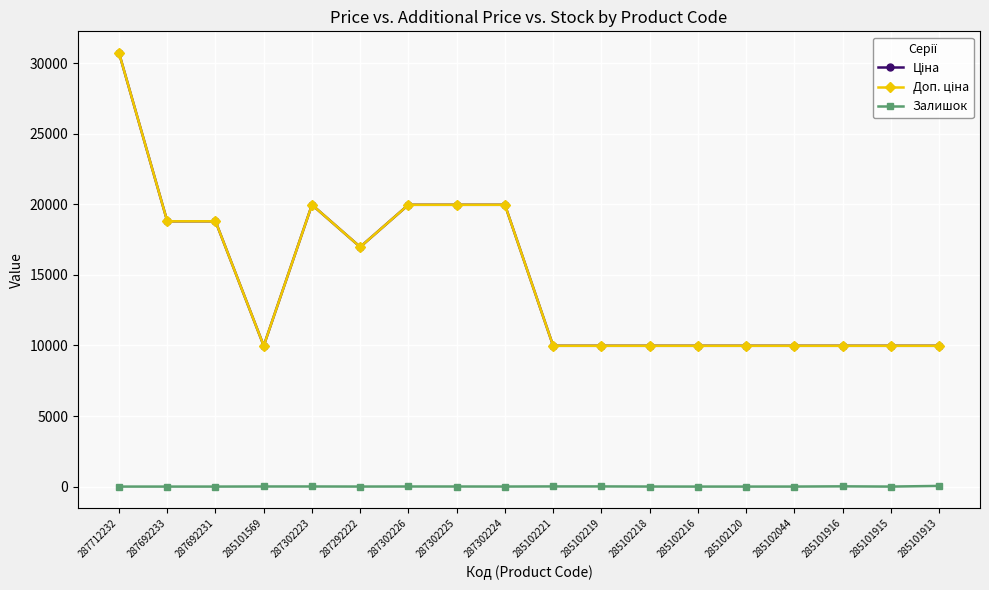

Is this an area chart (filled region under the line)?

No